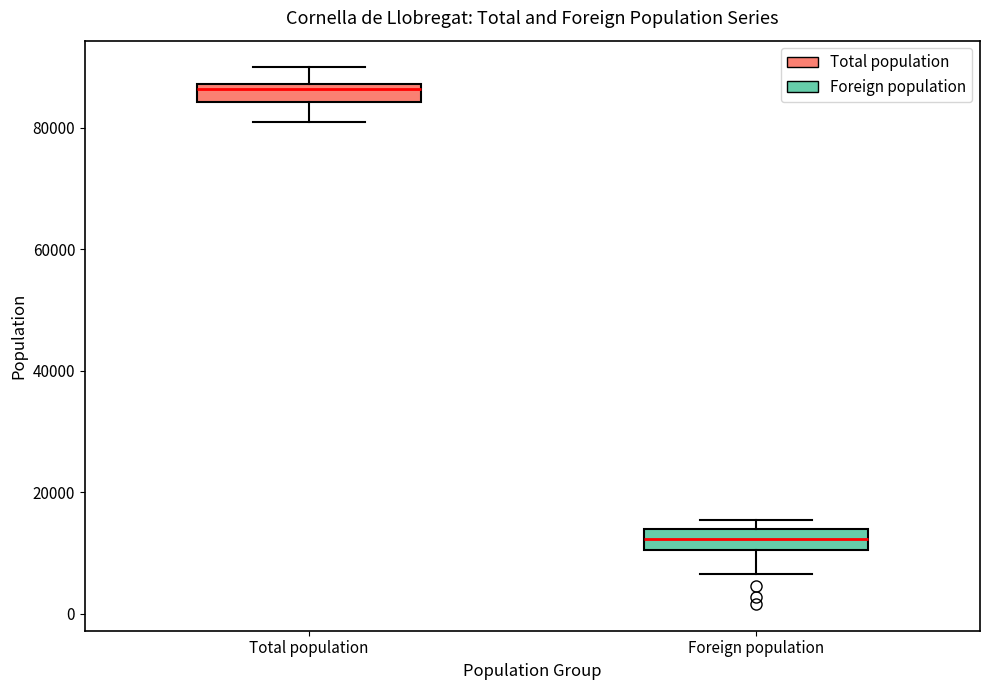

Reading left to right, read every box against the y-axis: the position of its median line, the range the box covers, and the ends of its whiskers. The values are not printed on the chart, so give them approximately, as read against the axis.

Total population: median 86000, box 84000 to 88000, whiskers 80000 to 90000
Foreign population: median 12000, box 10000 to 14000, whiskers 6000 to 16000